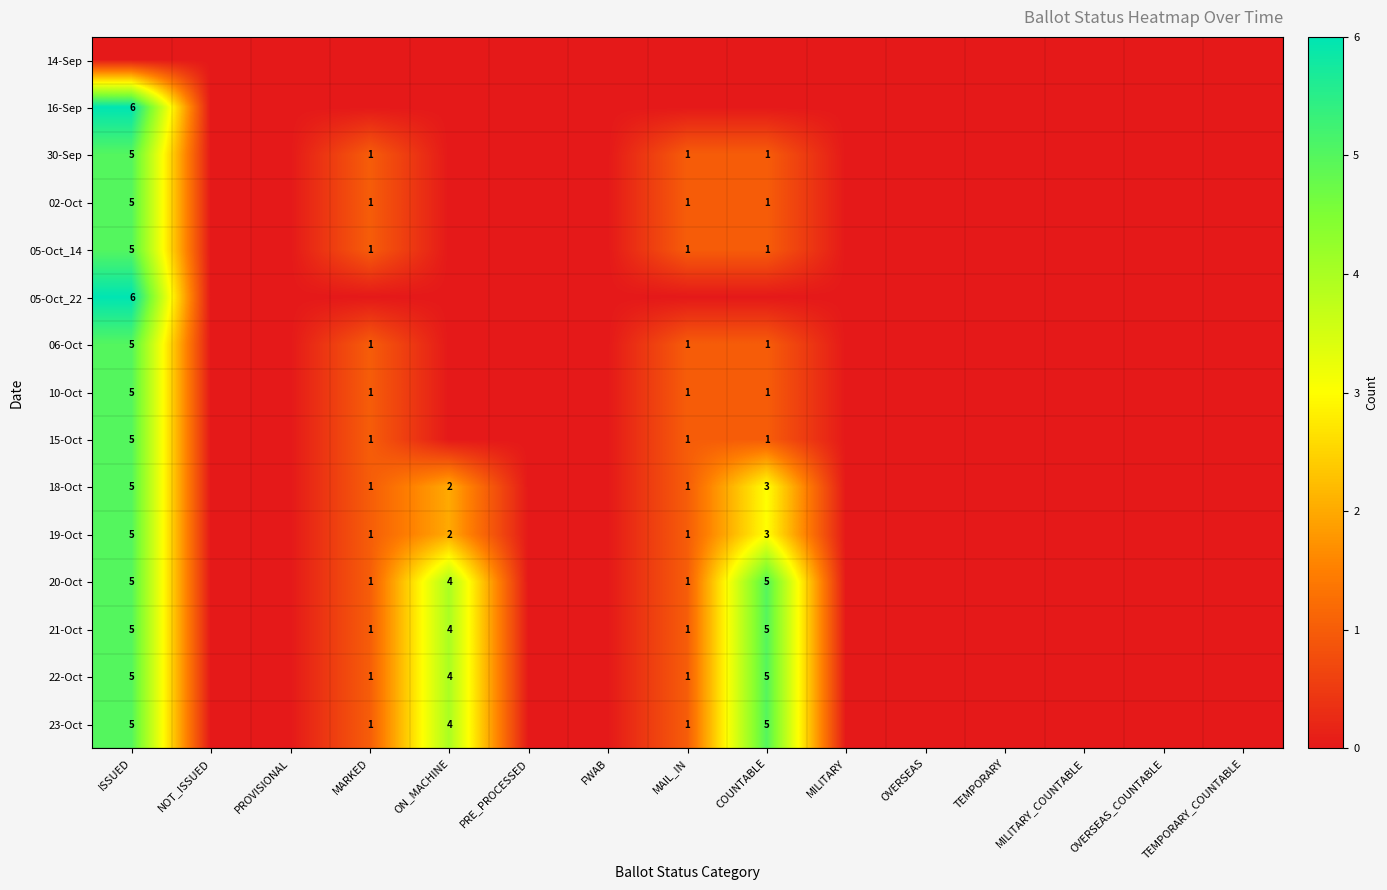

The value of 18-Oct at MARKED is 2. True or false?

False